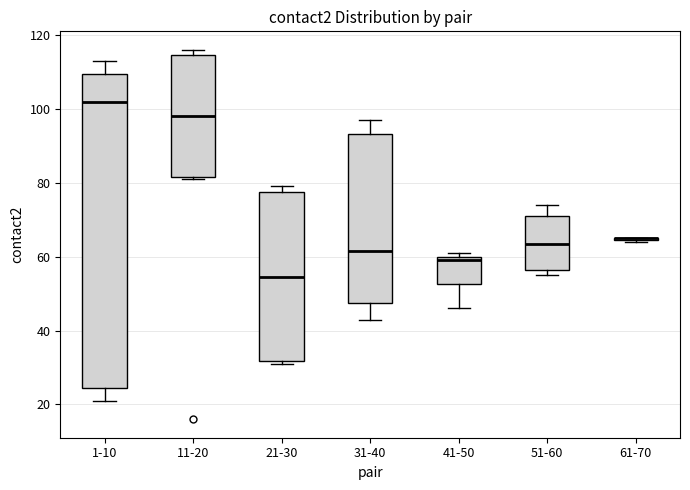

Reading left to right, transcribe this box plot: for each box, give where its median line is, the range the box spans, and where its two whiskers end, as read against the y-axis. The values are not printed on the chart, so give them approximately, as read against the axis.

1-10: median 102, box 24 to 110, whiskers 22 to 114
11-20: median 98, box 82 to 114, whiskers 82 to 116
21-30: median 54, box 32 to 78, whiskers 32 (just below the box's lower edge) to 80
31-40: median 62, box 48 to 94, whiskers 44 to 98
41-50: median 60 (just below the box's upper edge), box 52 to 60, whiskers 46 to 62
51-60: median 64, box 56 to 72, whiskers 56 (just below the box's lower edge) to 74
61-70: box collapsed to a line at 66, whiskers 64 to 66